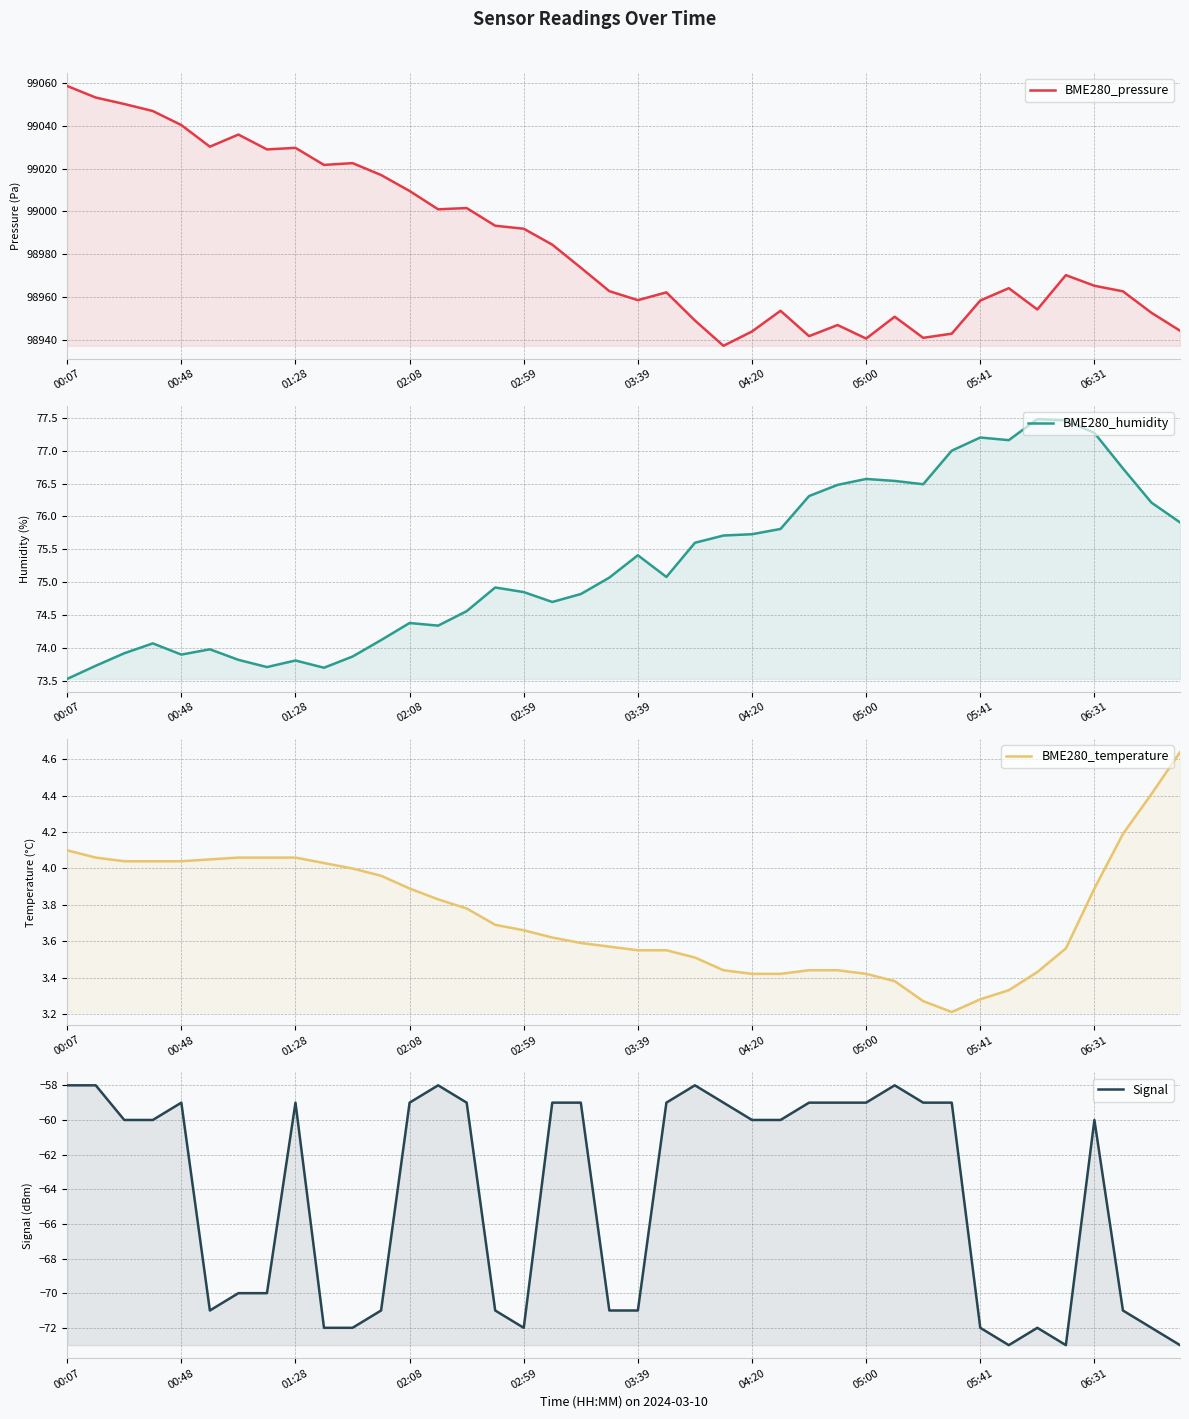

At 10, list the series in order from largest to smallest.

BME280_pressure, BME280_humidity, BME280_temperature, Signal